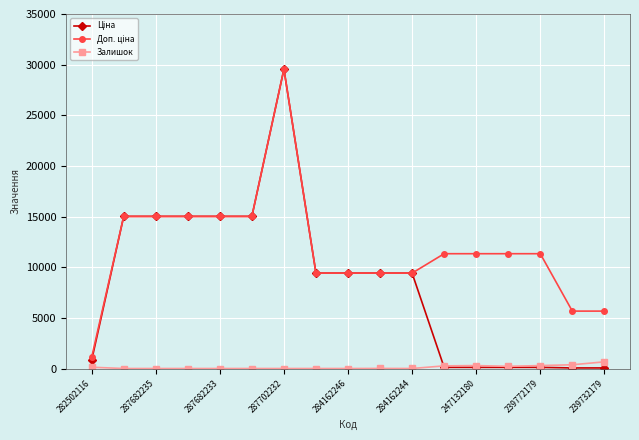

At how many categories does at least one series exceed 12045?

6